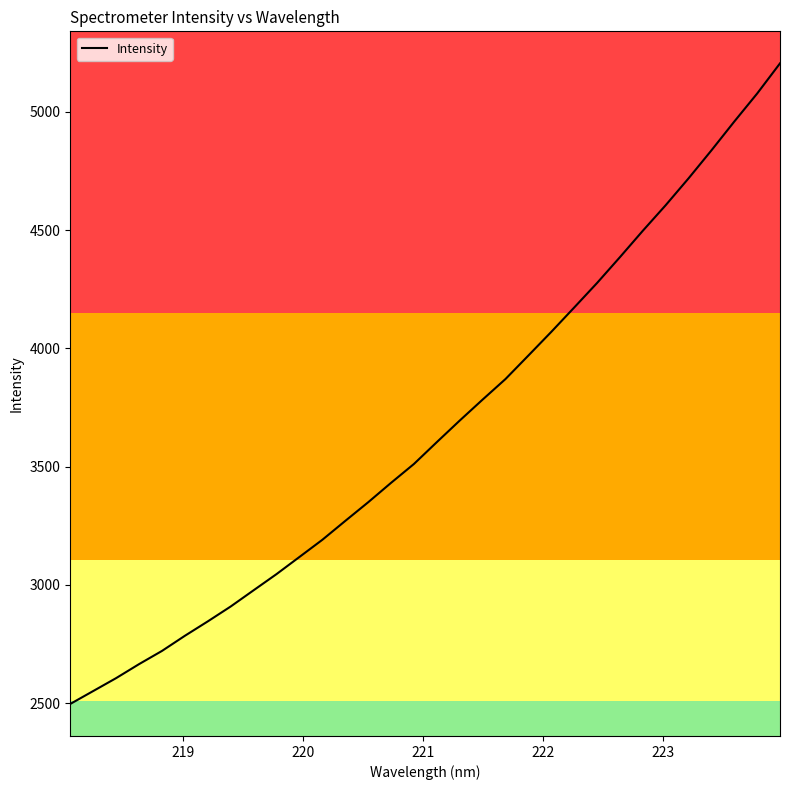

What is the difference between the maximum and minimum values?

2709.4